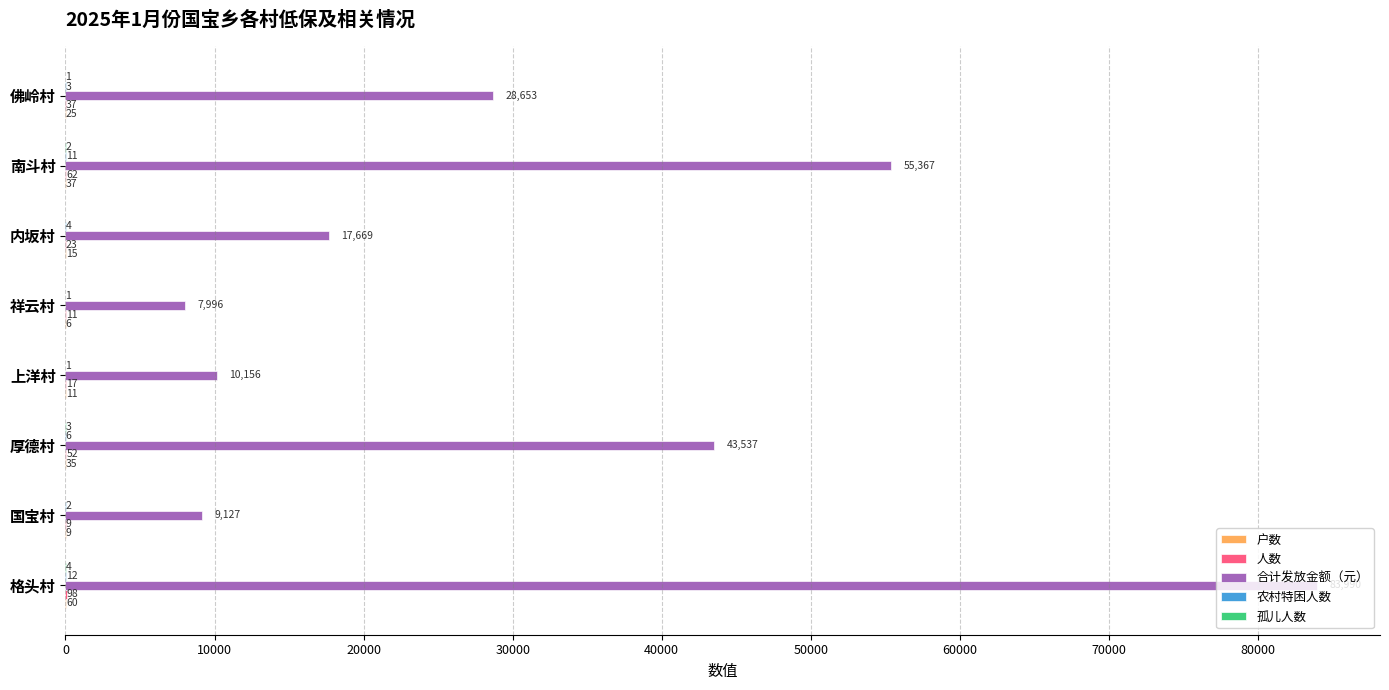

Which series changed the most between 厚德村 and 佛岭村?

合计发放金额（元）